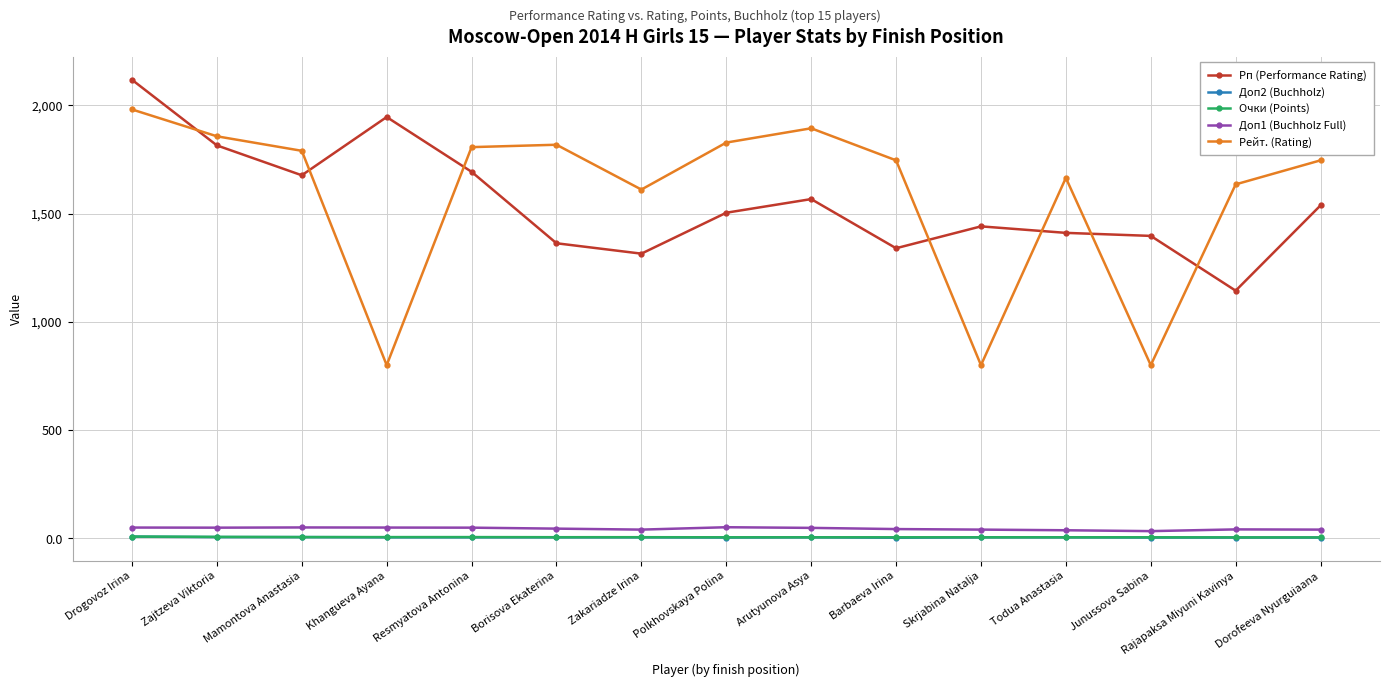

Which label corresponds to the largest value in the chart?

Drogovoz Irina